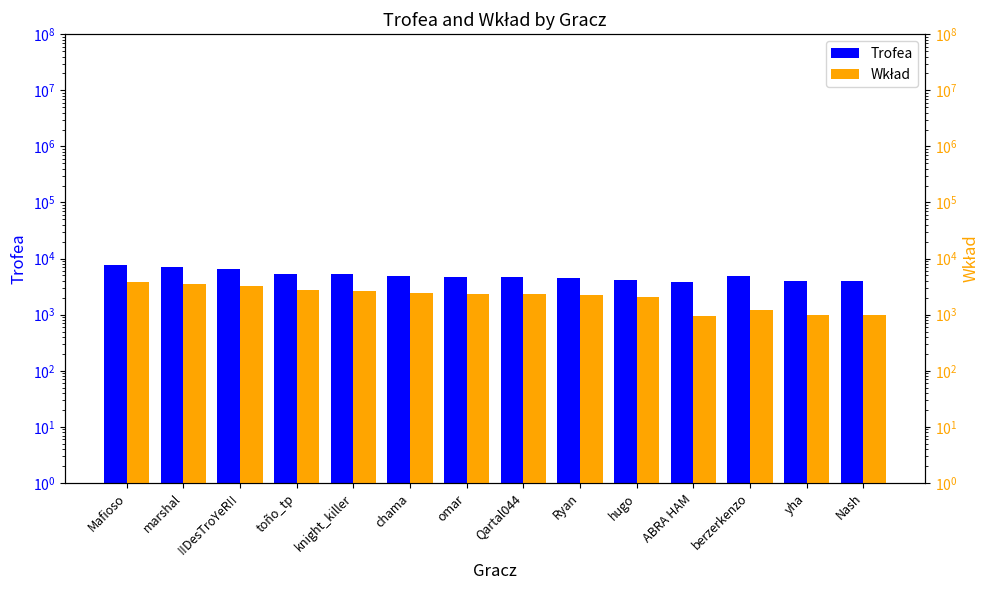

Does the chart contain stacked bars?

No